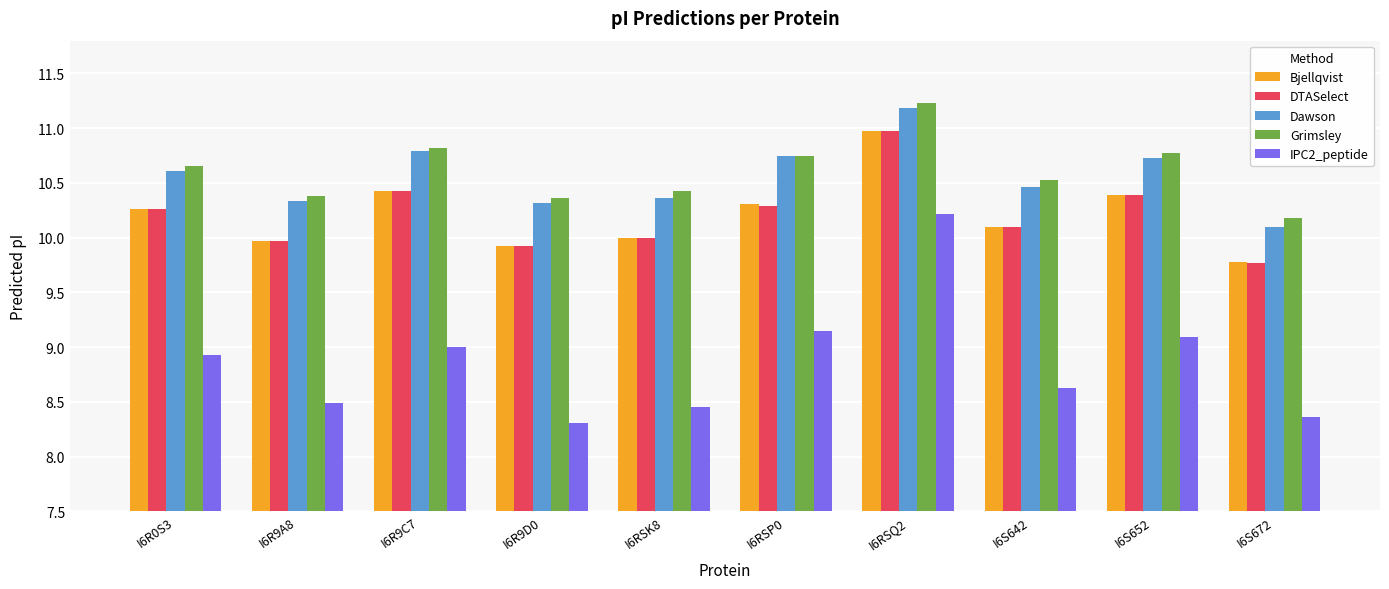

Which series has the largest range (max minus min)?

IPC2_peptide